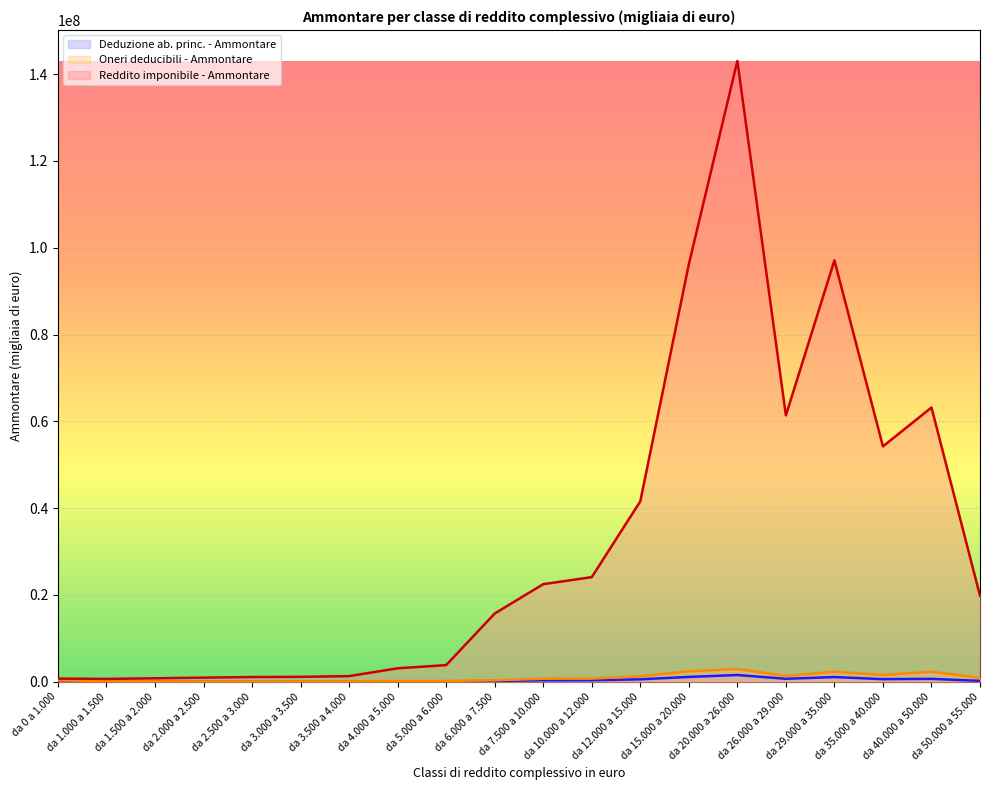

Where is Deduzione ab. princ. - Ammontare nearest to the value 786547?

da 26.000 a 29.000